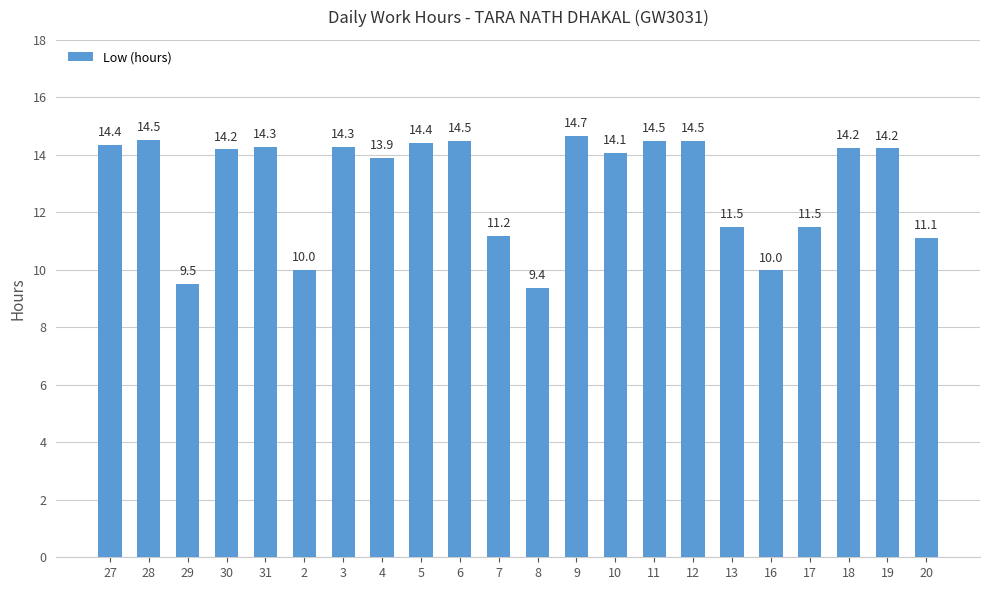

What position from the right is 6?

13